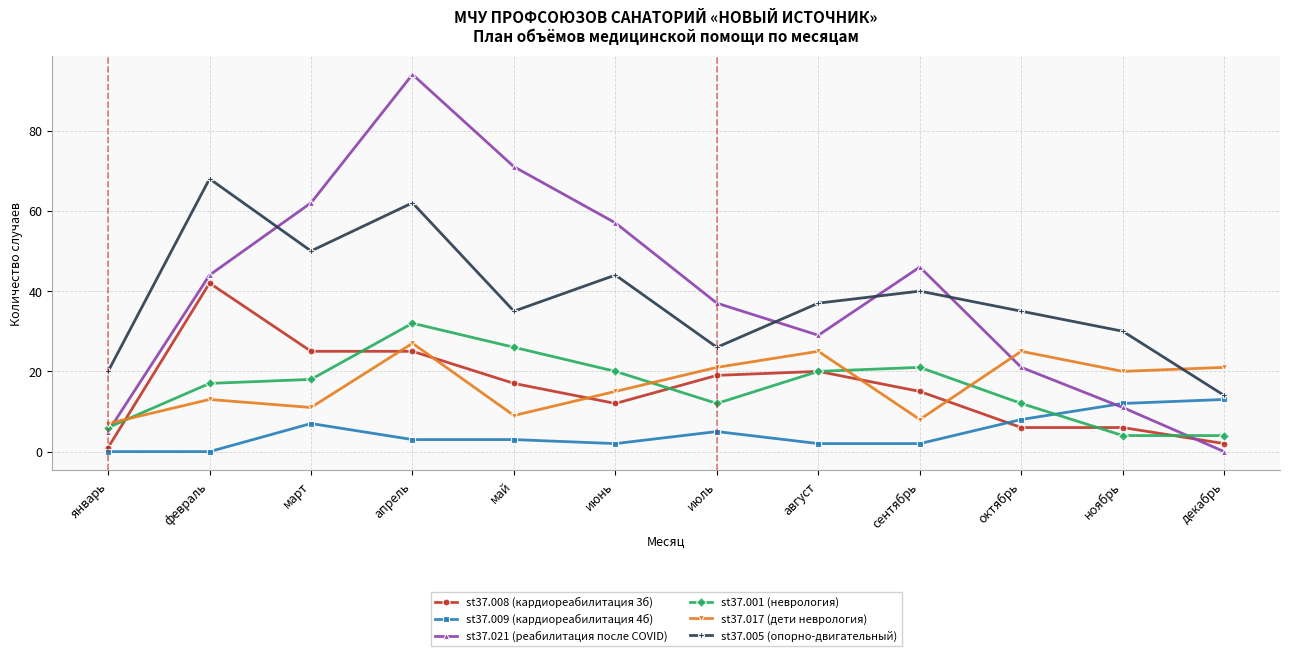

Between февраль and май, which series saw the biggest shift?

st37.005 (опорно-двигательный)